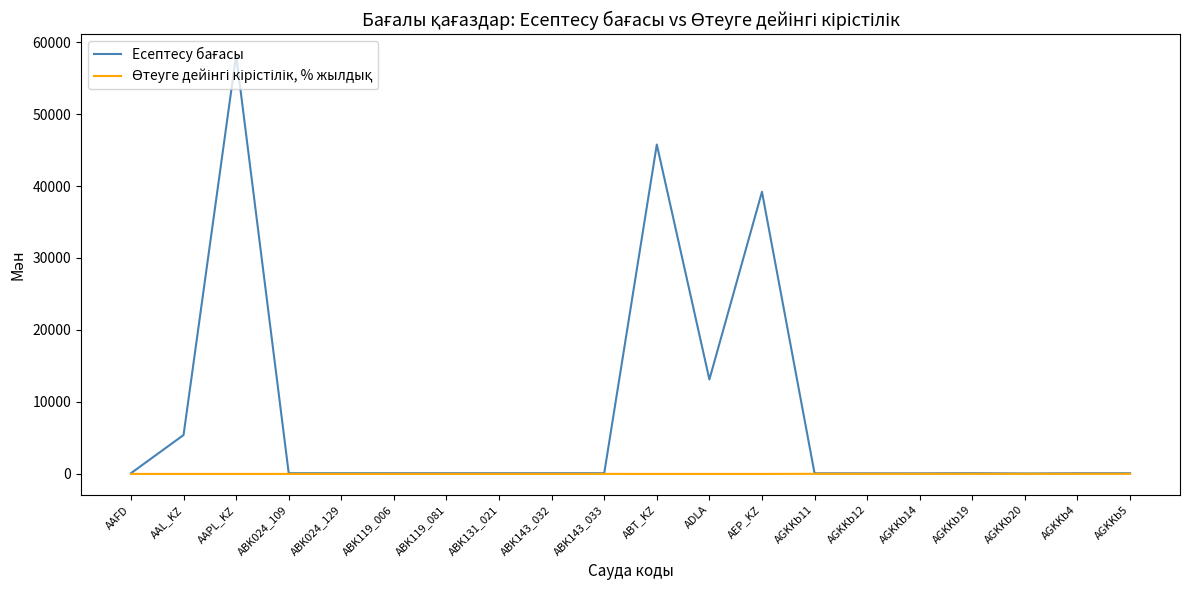

Which label corresponds to the largest value in the chart?

AAPL_KZ